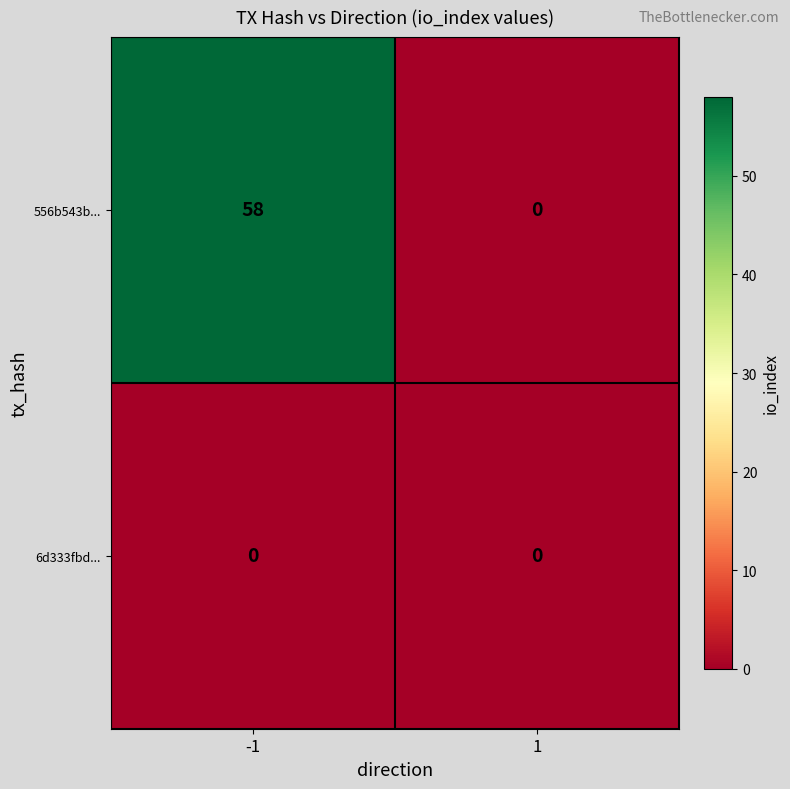

At how many categories does at least one series exceed 55?

1